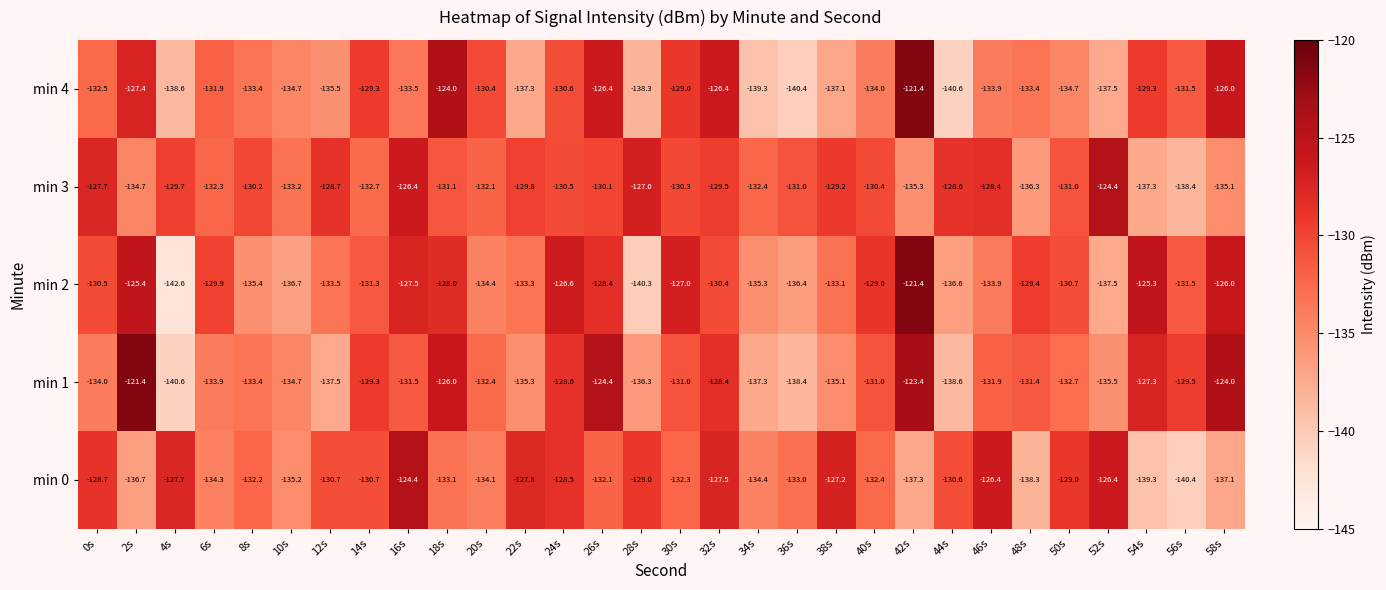

The min 3 series shows -66.8 at 18s. True or false?

False